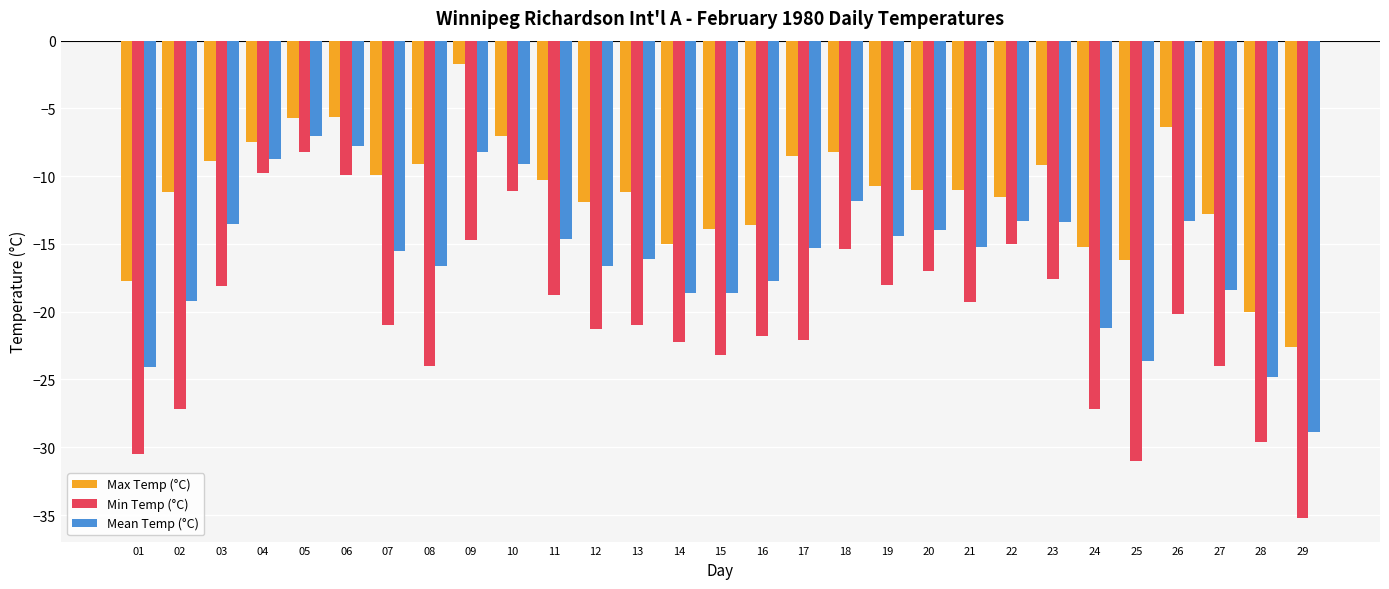

What is the spread (max minus min) of values at 08?

14.9